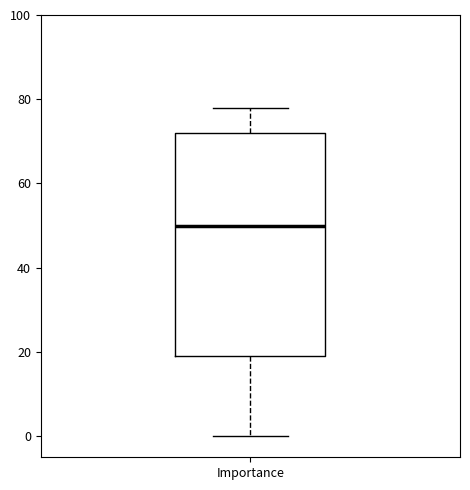

Read this box plot against the y-axis: the position of the median line, the range covered by the box, and the ends of both whiskers. The values are not printed on the chart, so give them approximately, as read against the axis.

median 50, box 20 to 72, whiskers 0 to 78